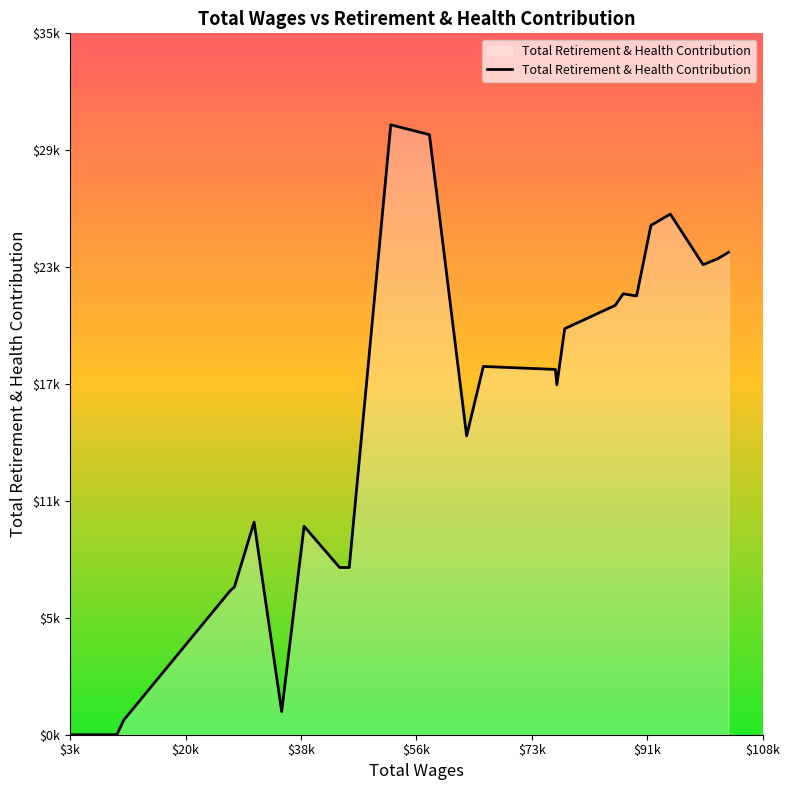

Which category has the lowest value across all series?

$3k